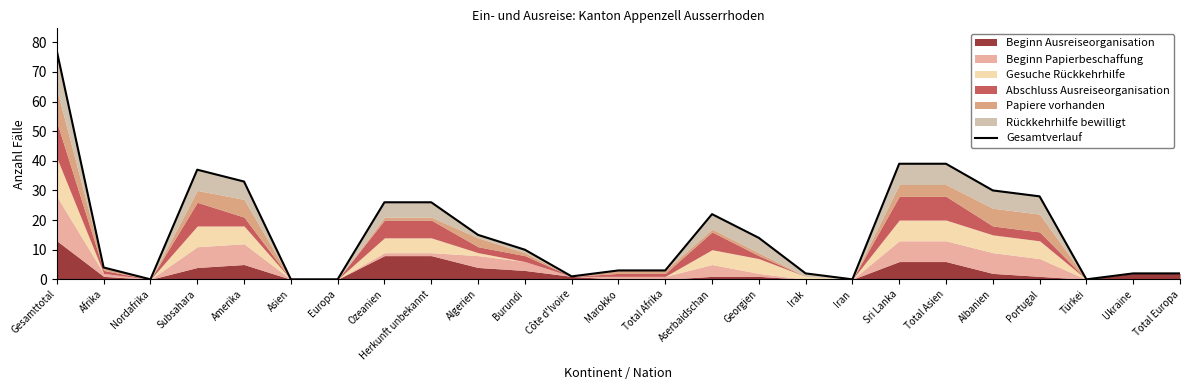

What is the label of the 7th point from the left?

Europa